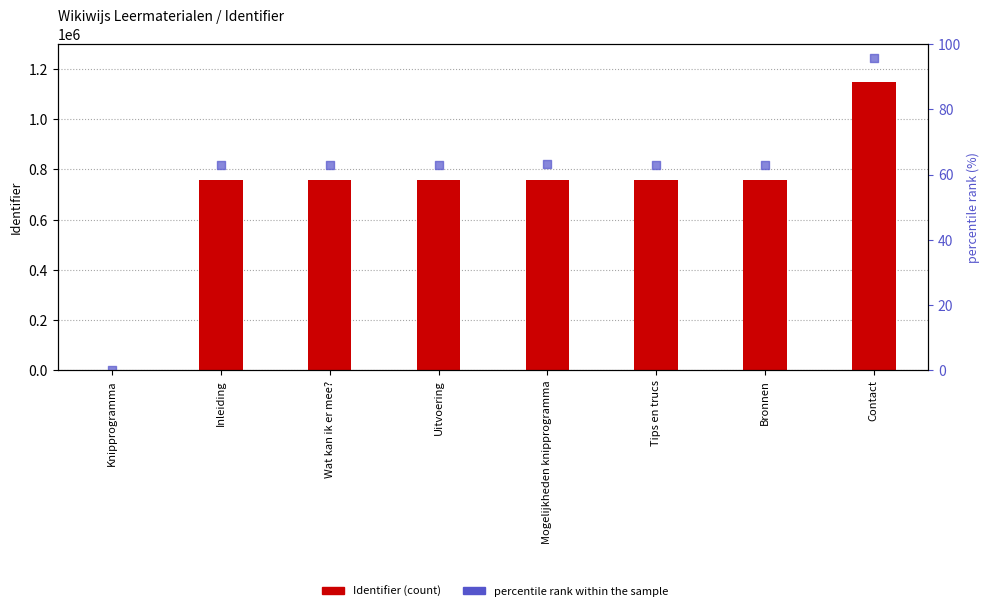

Which series contains the lowest Y value?

Identifier